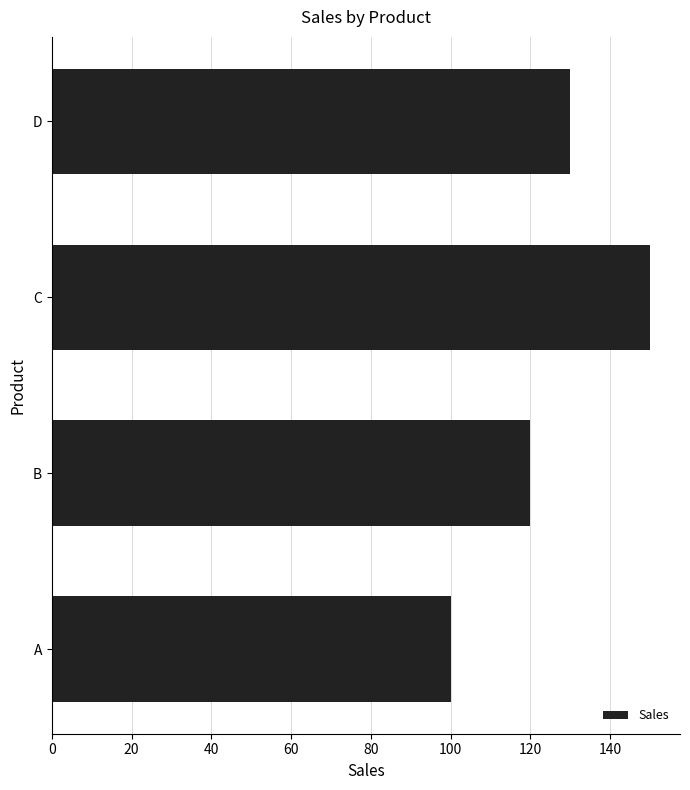

Reading top to bottom, extract all data points from this chart.

130	150	120	100